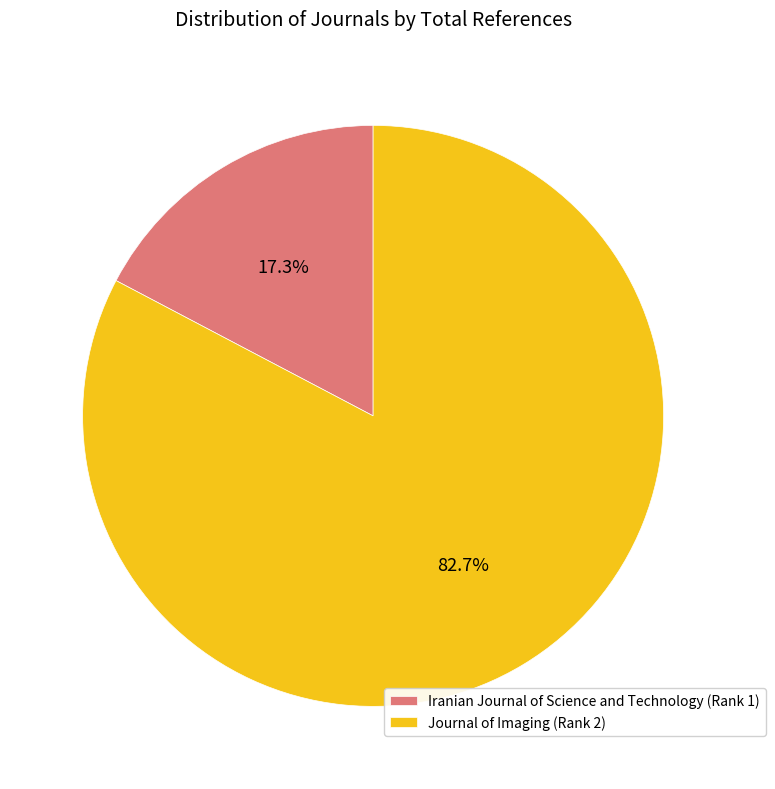

Does Iranian Journal of Science and Technology (Rank 1) account for over 50% of the chart?

No